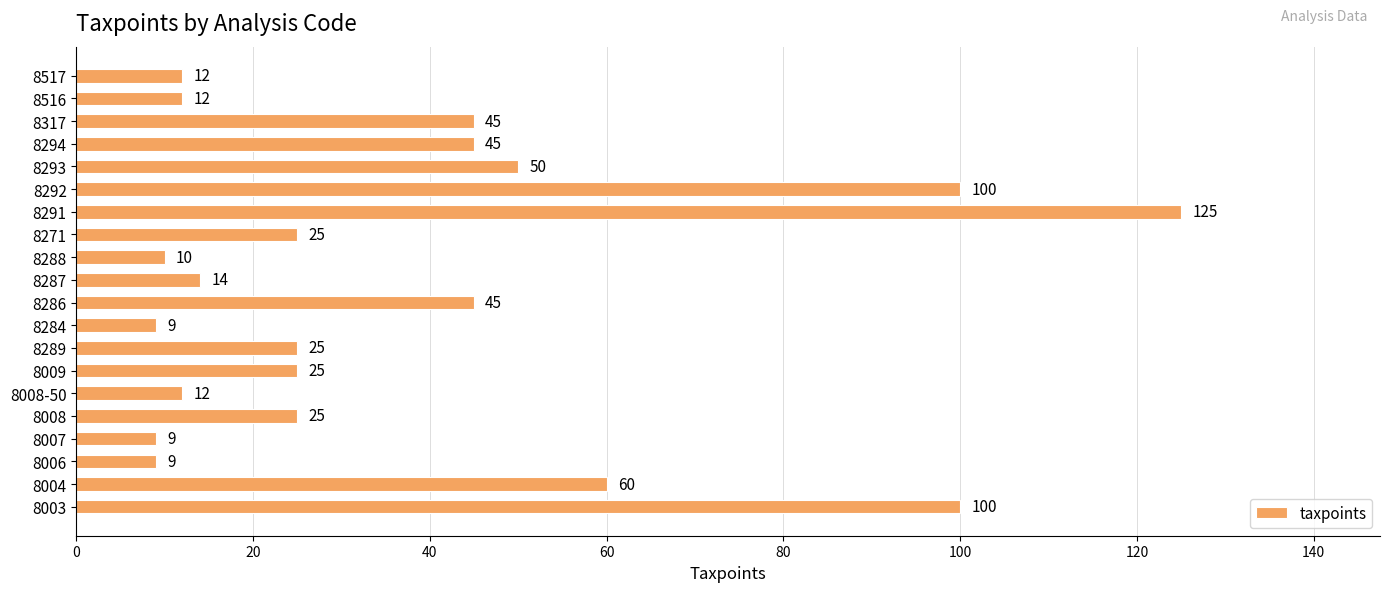

True or false: the data shows 25 at 8271.

True